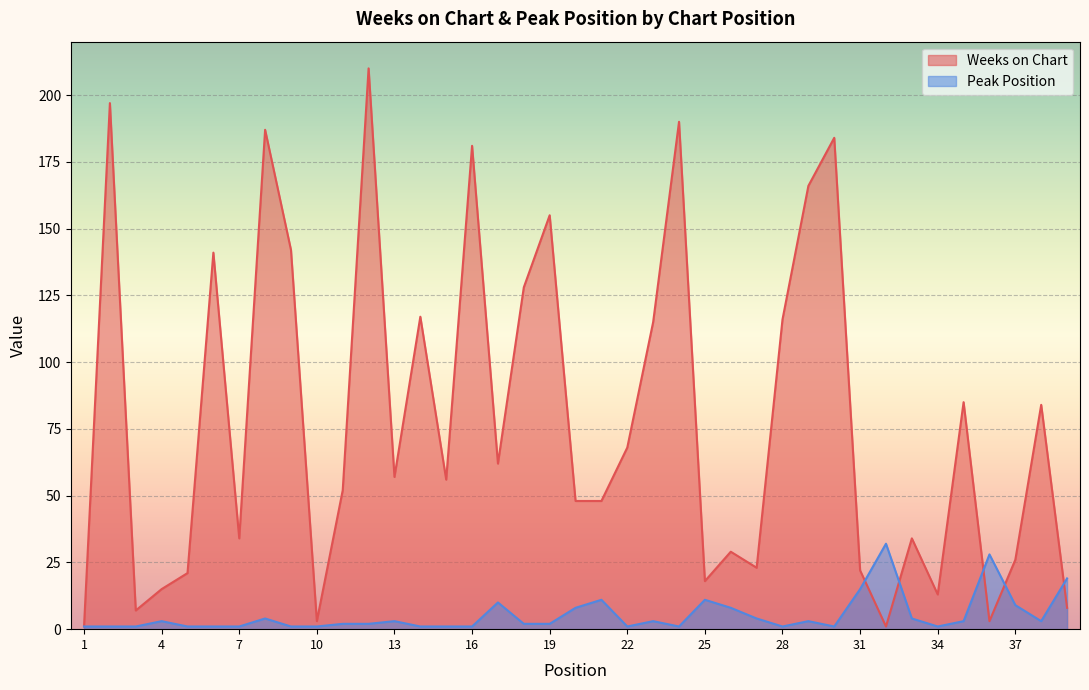

How many values in the Peak Position series are below 2?

16